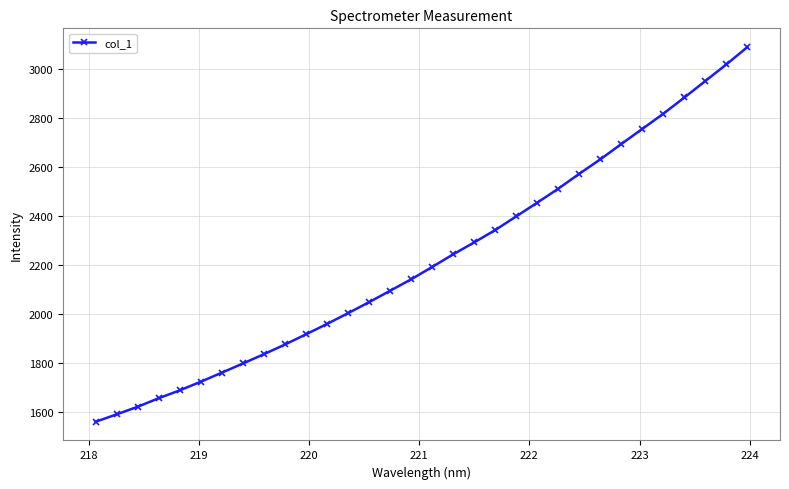

What is the difference between the second highest and minimum values?

1461.6